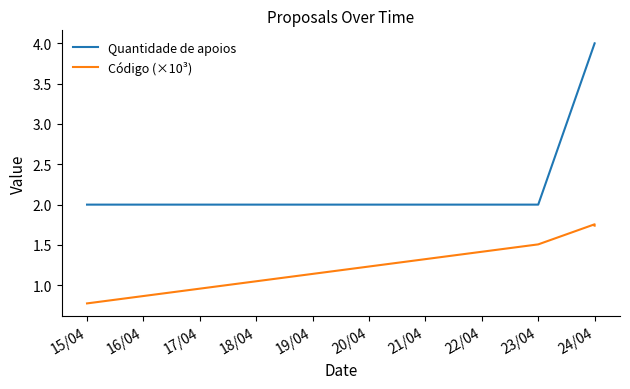

What is the difference between the maximum and minimum values in the Código (×10³) series?

1.0